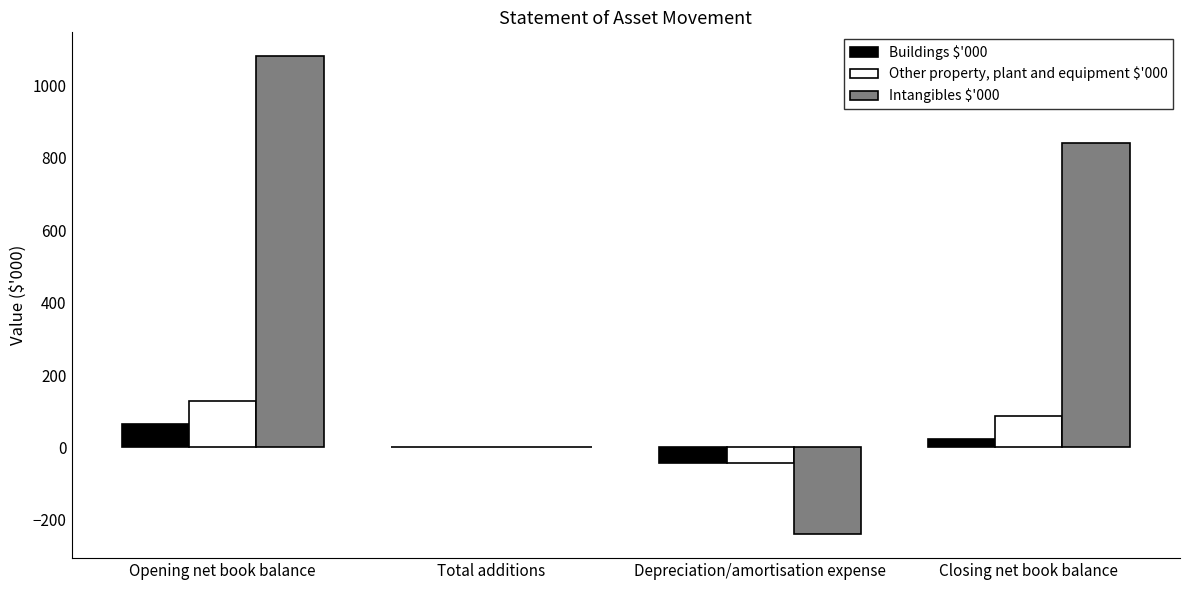

What is the maximum value shown in the chart?

1081